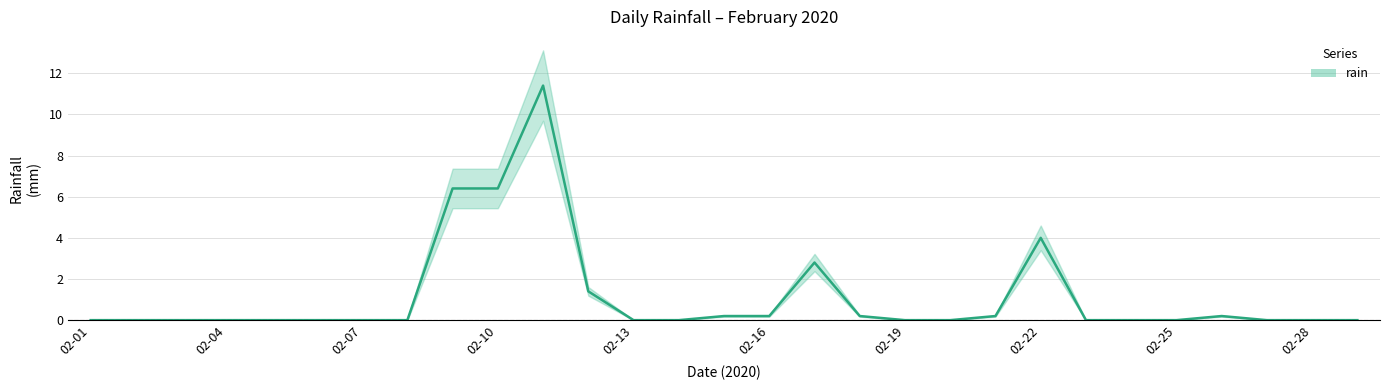

The value at 02-01 is 0.0. True or false?

True